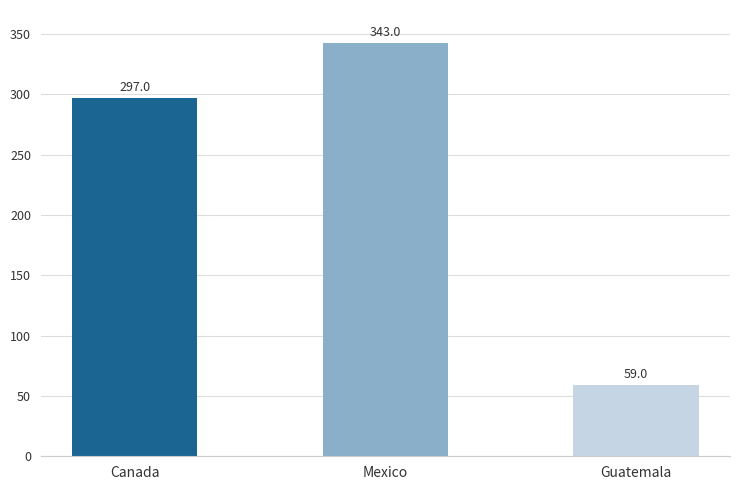

List the labels in order of value, smallest first.

Guatemala, Canada, Mexico